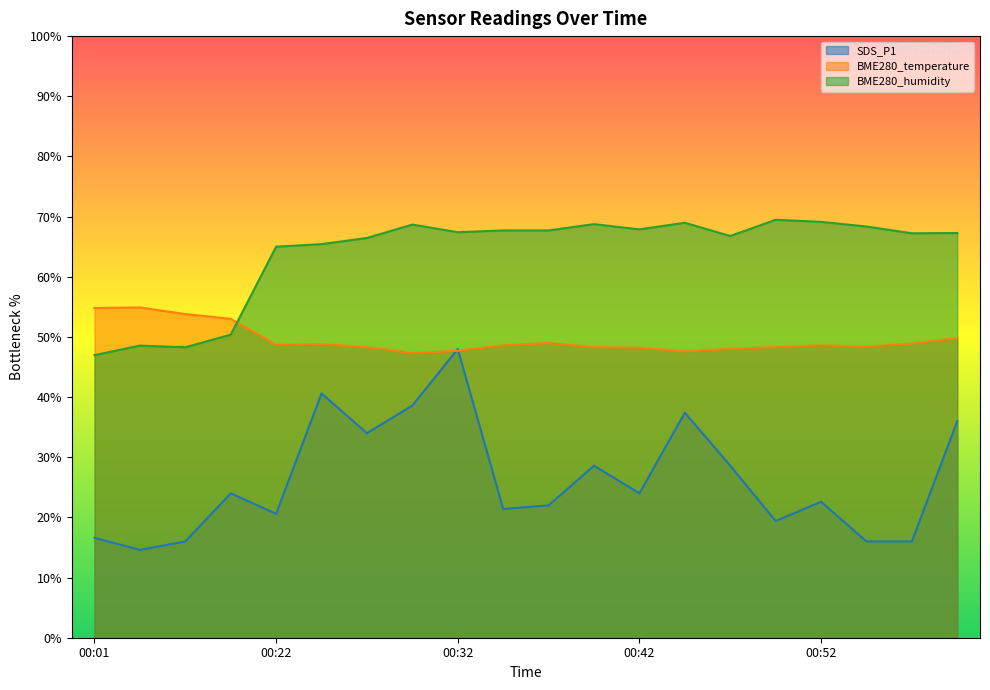

True or false: SDS_P1 and BME280_humidity cross at least once.

False